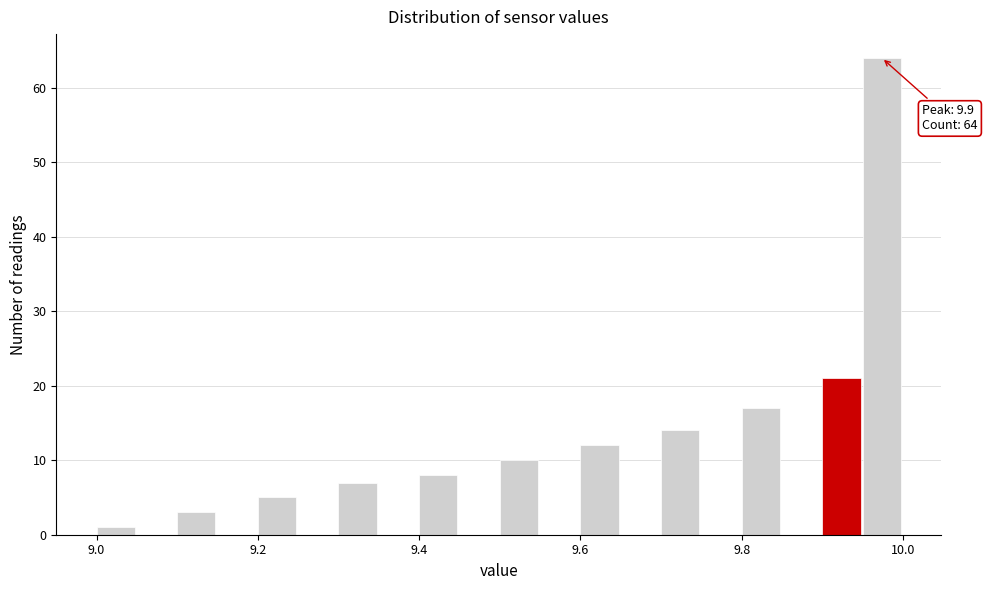

Read against the x-axis, roughly where is the centre of the tallest bar?

9.98